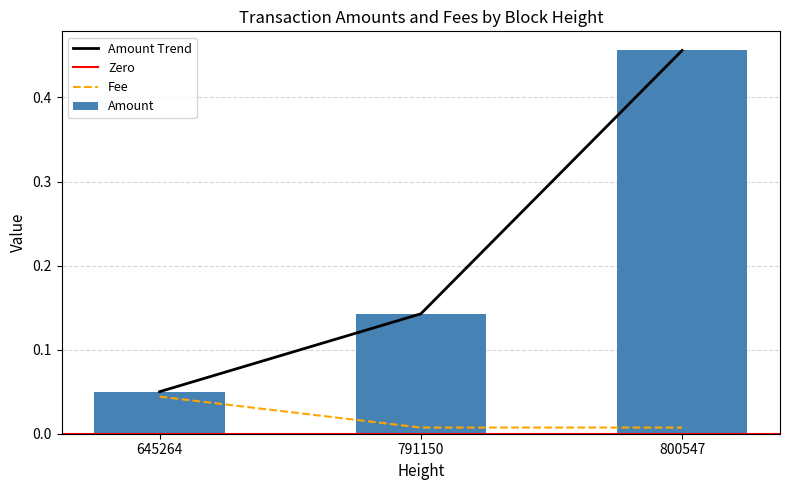

Is it true that Fee equals 0.0 at 800547?

True